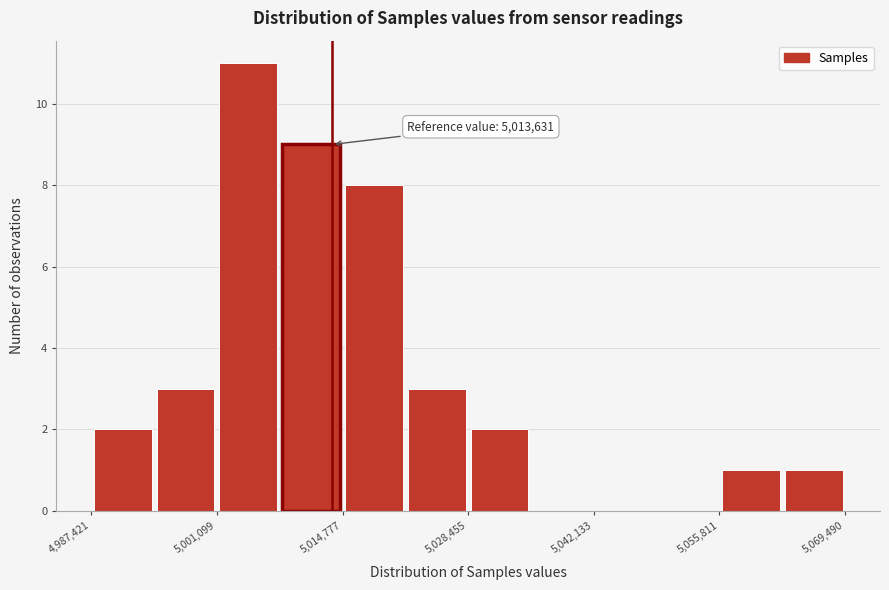

Around what value on the x-axis is the tallest bar? Give the approximate position of its centre, as read against the axis.

5004000